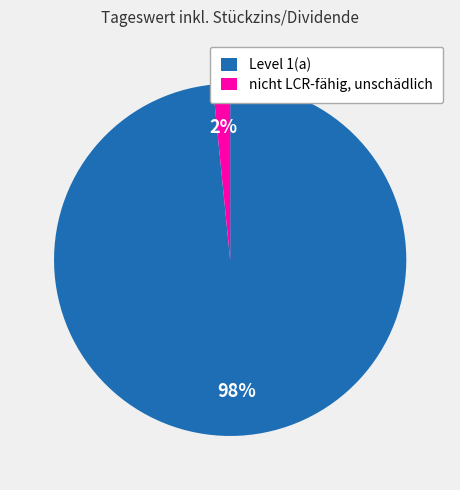

Is it true that nicht LCR-fähig, unschädlich is 2% of the pie?

True